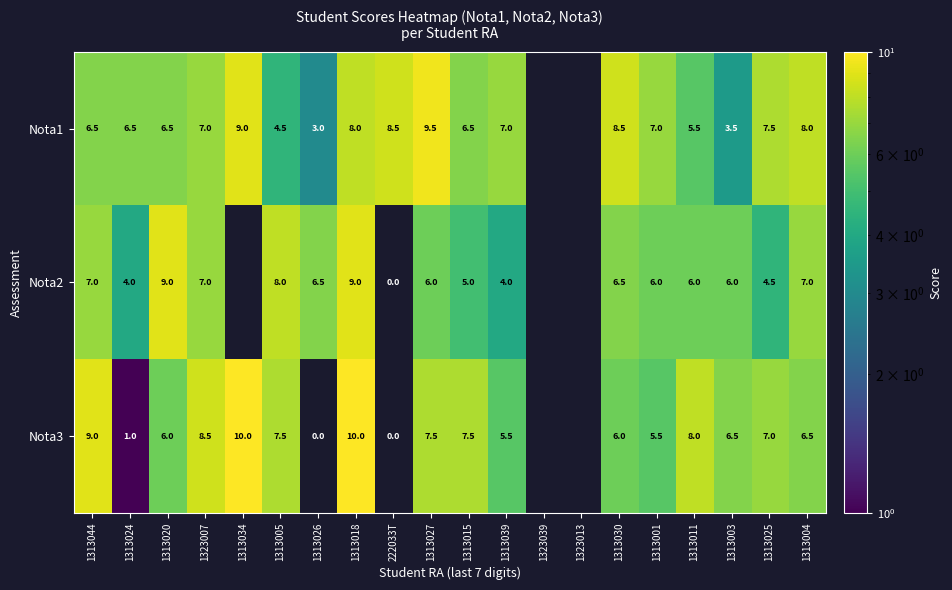

Between 1313011 and 1313004, which series saw the biggest shift?

Nota1